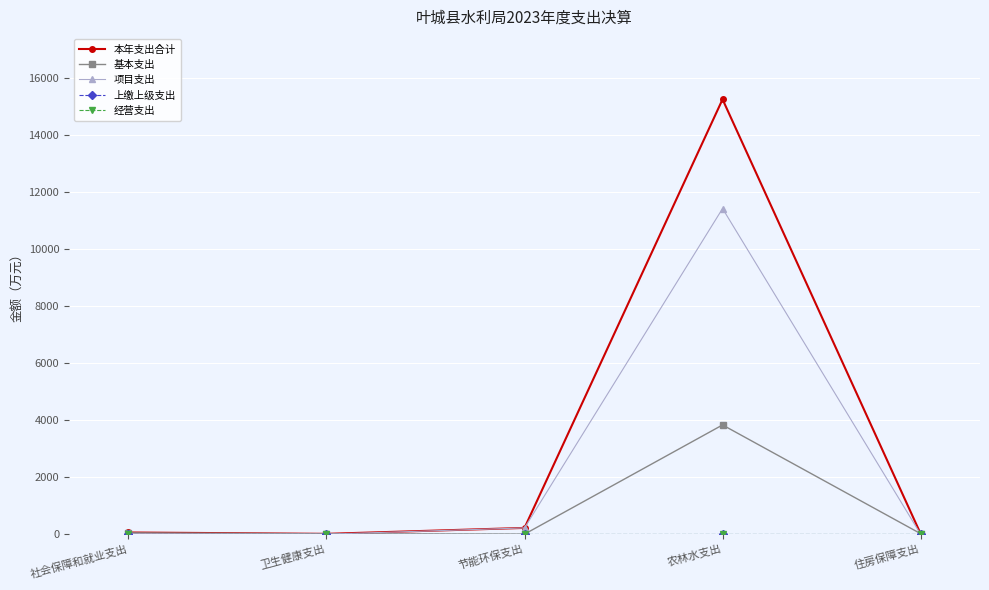

At which category does the chart reach its peak across all series?

农林水支出